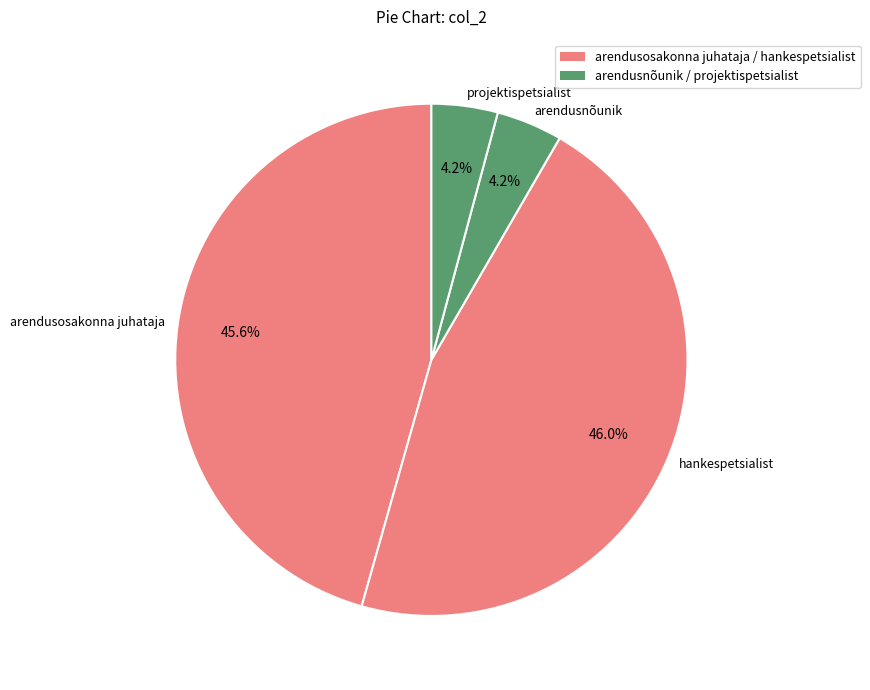

What percentage is the hankespetsialist slice, to the nearest percent?

46%